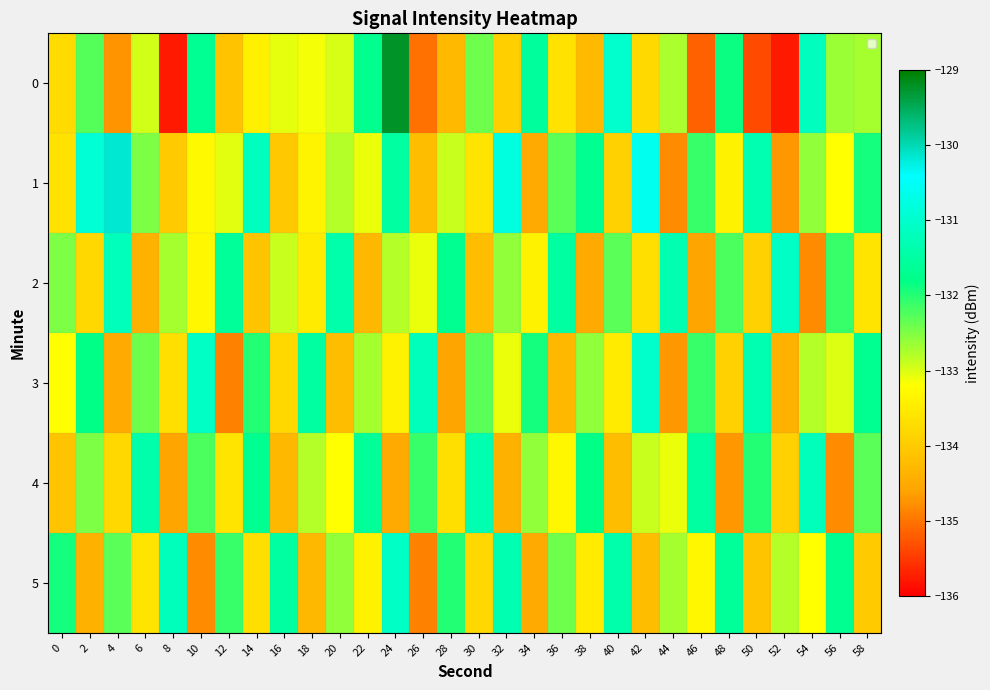

What is the difference between the highest and lowest values at 22?

2.7